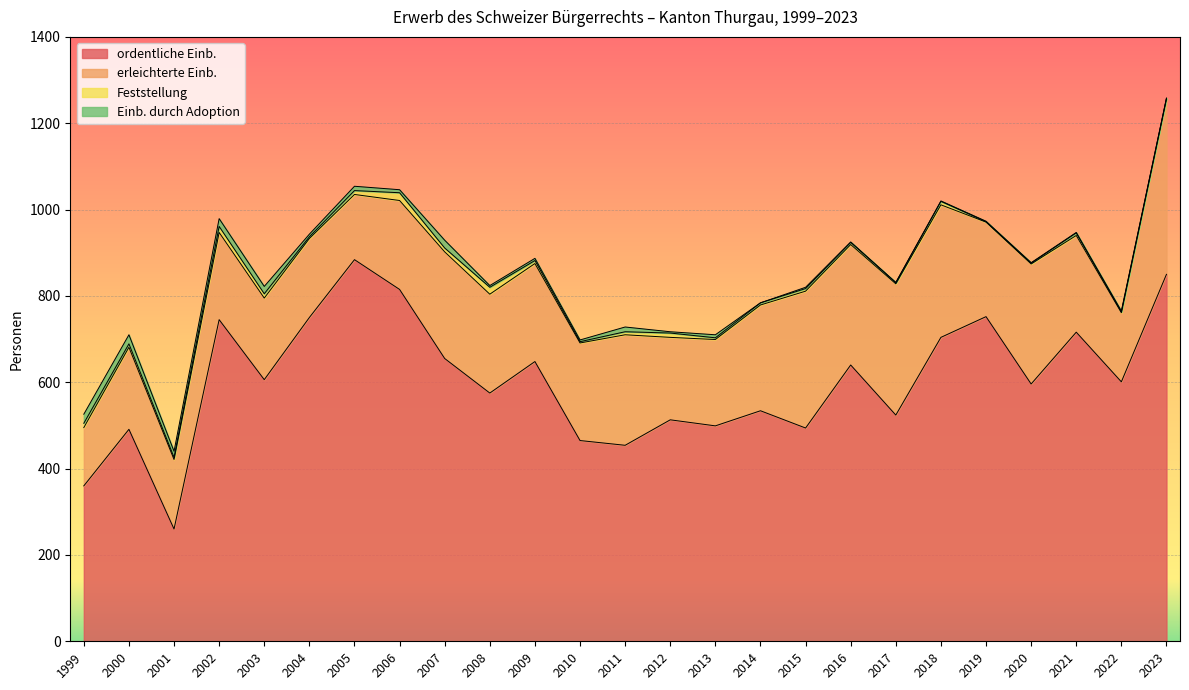

Which series has the largest total across all categories?

ordentliche Einb.